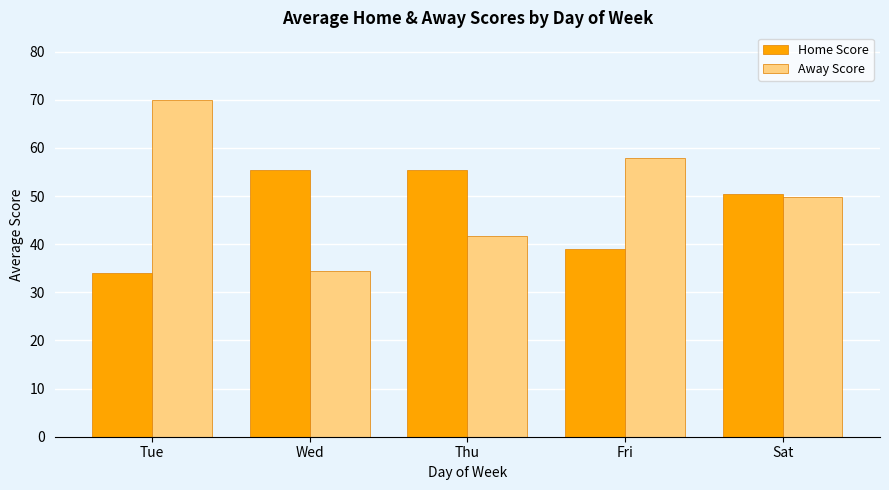

List the labels in order of Away Score value, smallest first.

Wed, Thu, Sat, Fri, Tue